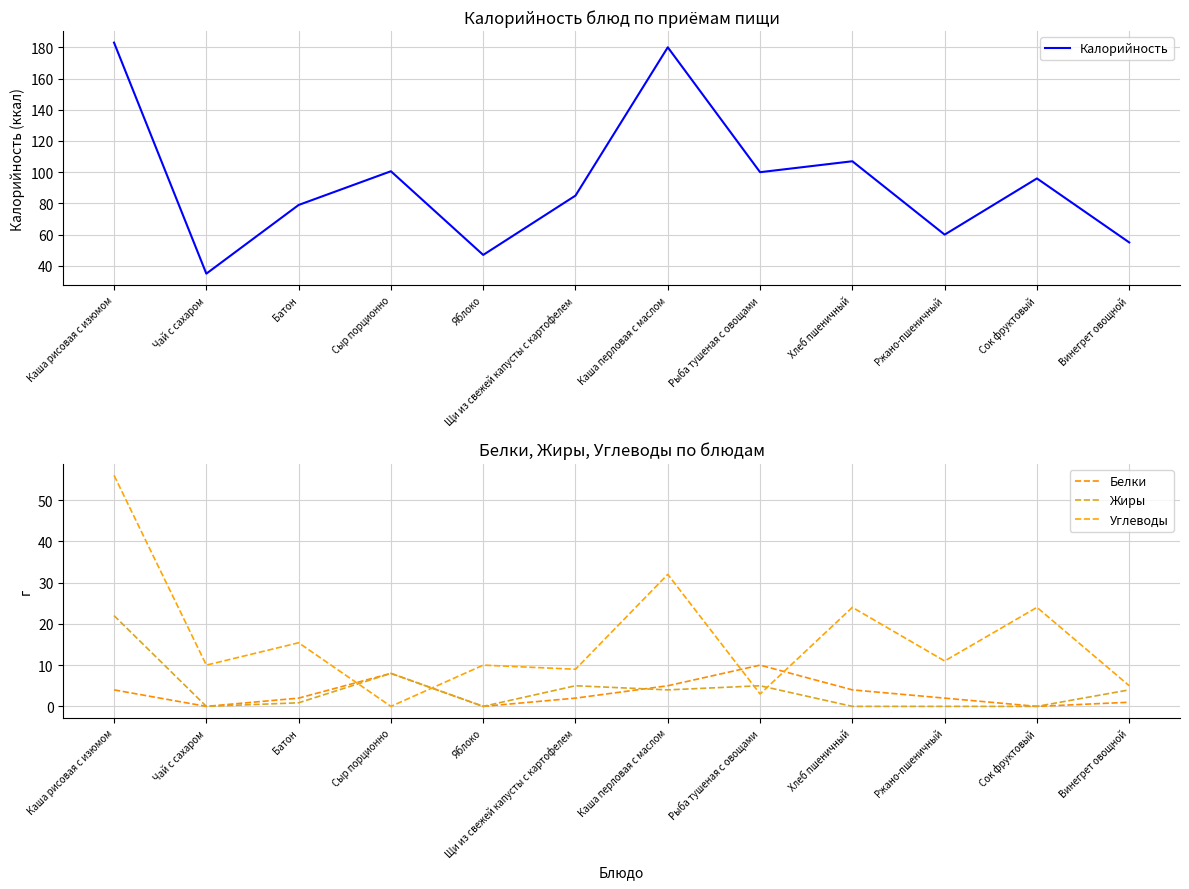

Is this an area chart (filled region under the line)?

No